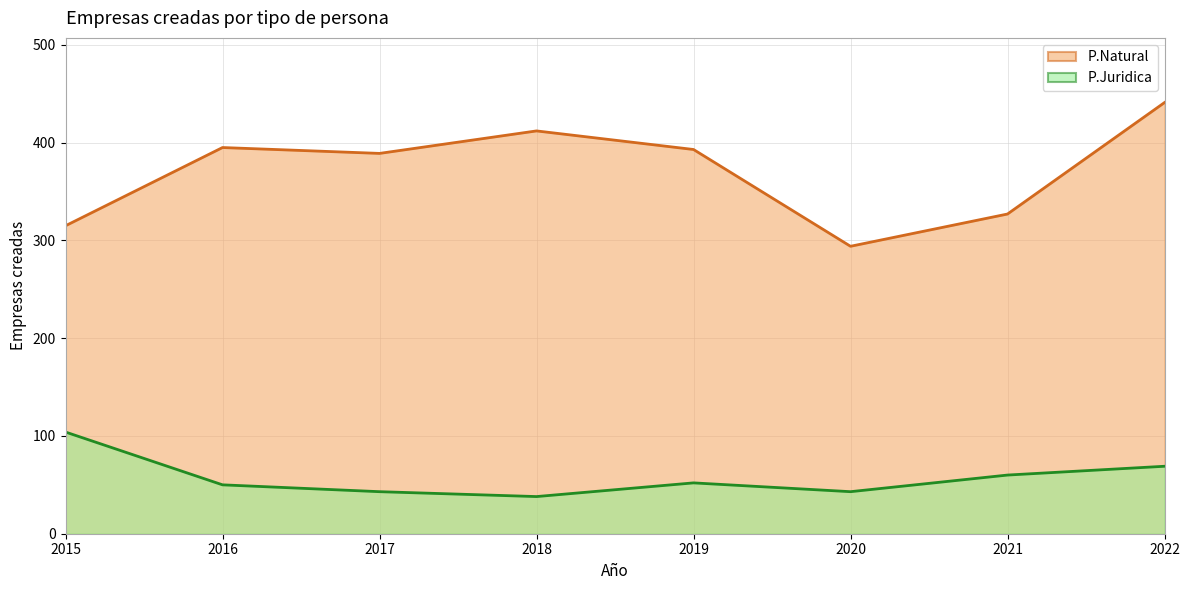

What is the difference between the second highest and second lowest values in the P.Juridica series?

26